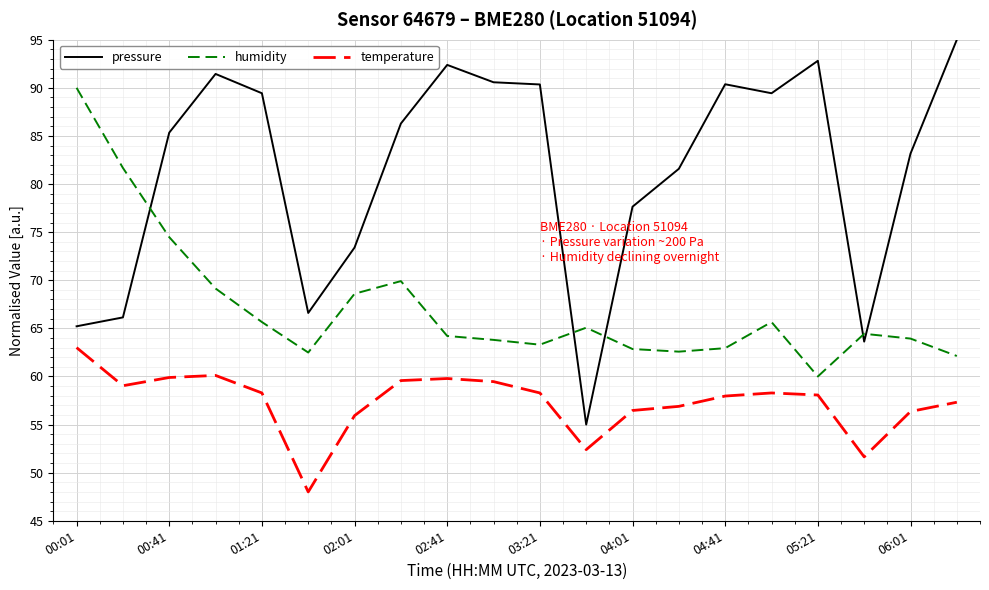

List the series in order of their overall mean, lowest first.

temperature, humidity, pressure